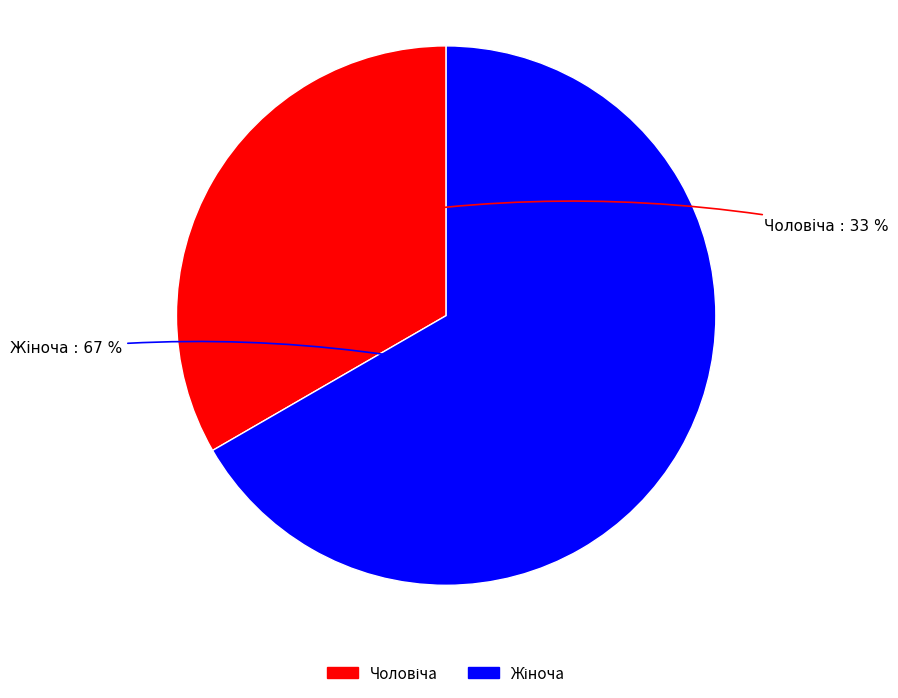

How many segments does this pie chart have?

2